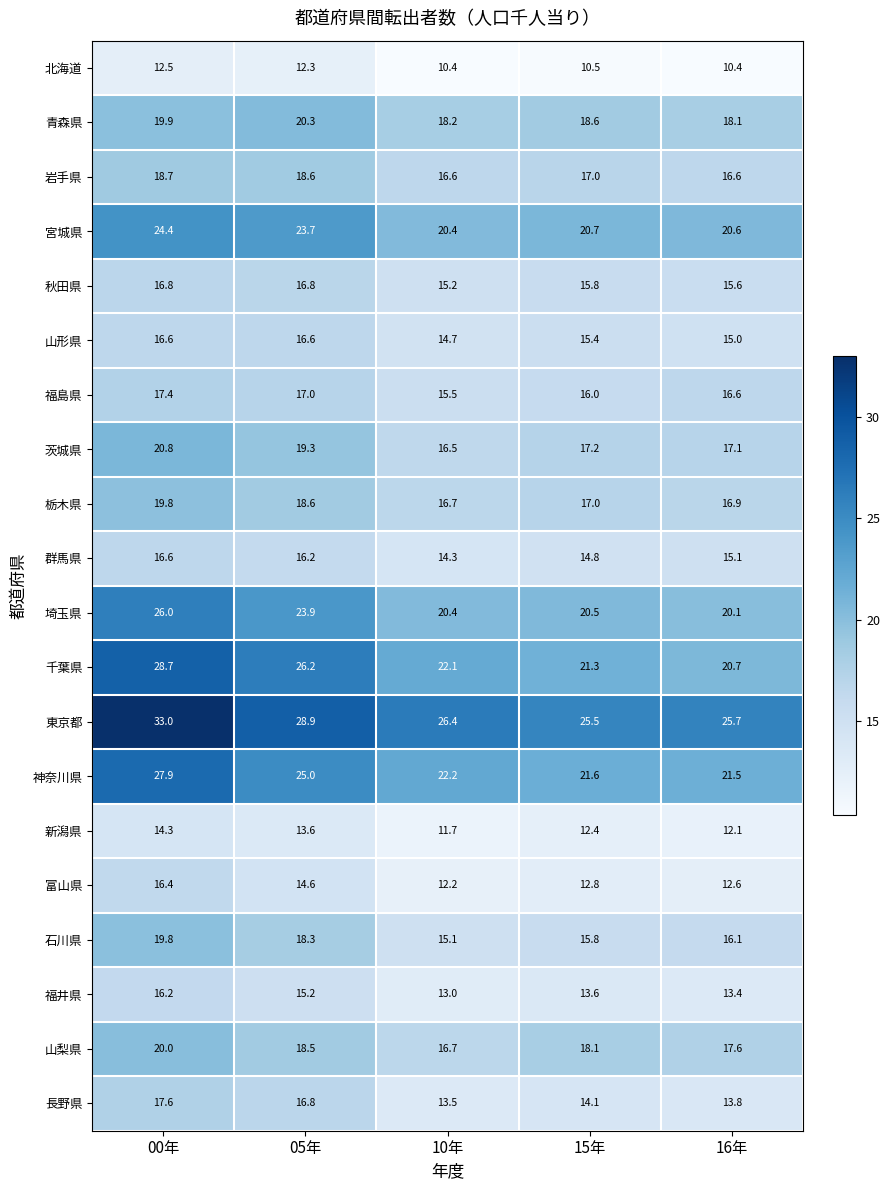

What is the spread (max minus min) of values at 15年?

15.0